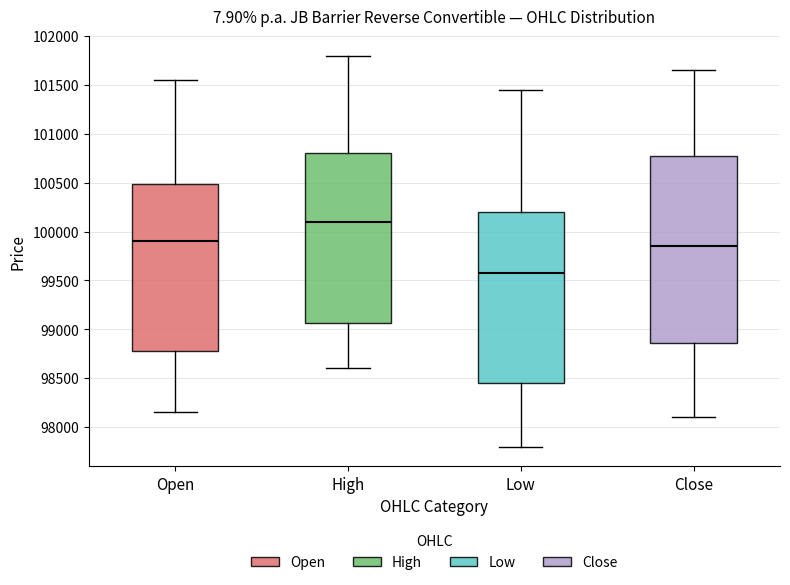

Reading left to right, read every box against the y-axis: the position of its median line, the range the box covers, and the ends of its whiskers. The values are not printed on the chart, so give them approximately, as read against the axis.

Open: median 99900, box 98800 to 100500, whiskers 98150 to 101550
High: median 100100, box 99050 to 100800, whiskers 98600 to 101800
Low: median 99600, box 98450 to 100200, whiskers 97800 to 101450
Close: median 99850, box 98850 to 100800, whiskers 98100 to 101650